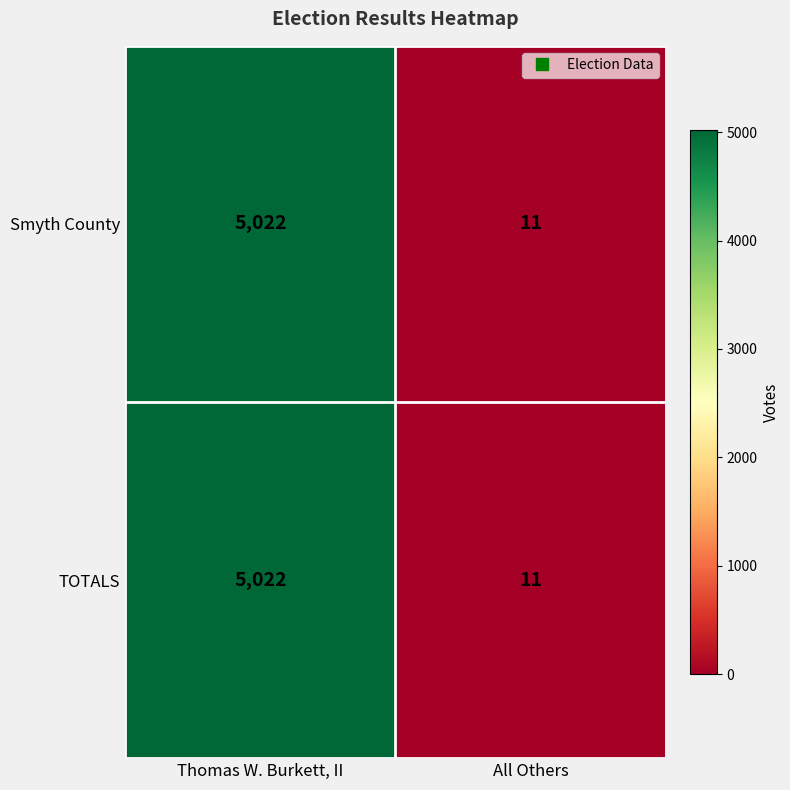

The value of Smyth County at All Others is 3. True or false?

False